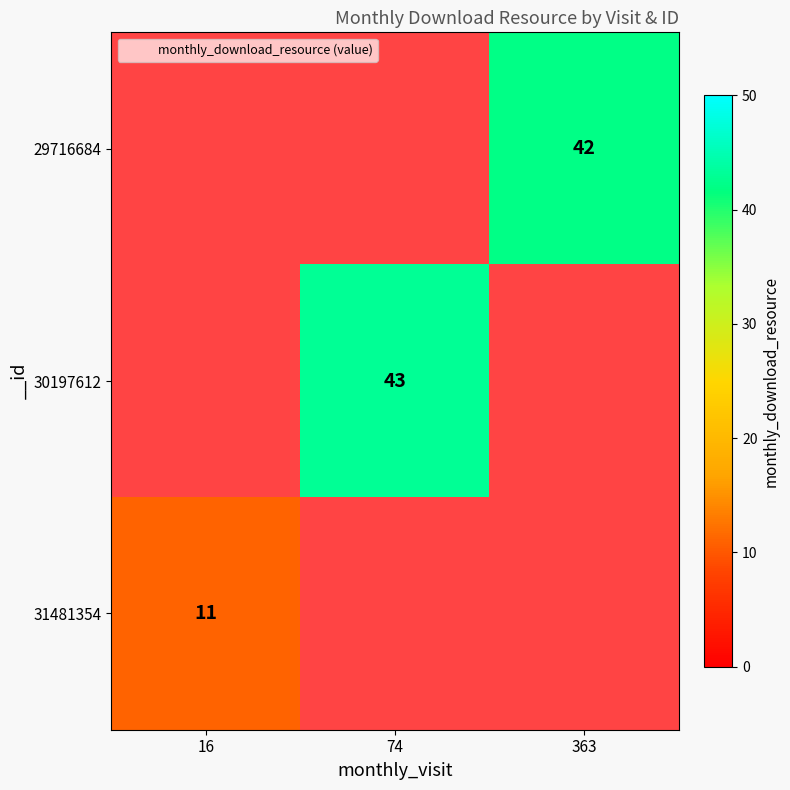

What is the greatest value displayed?

43.0